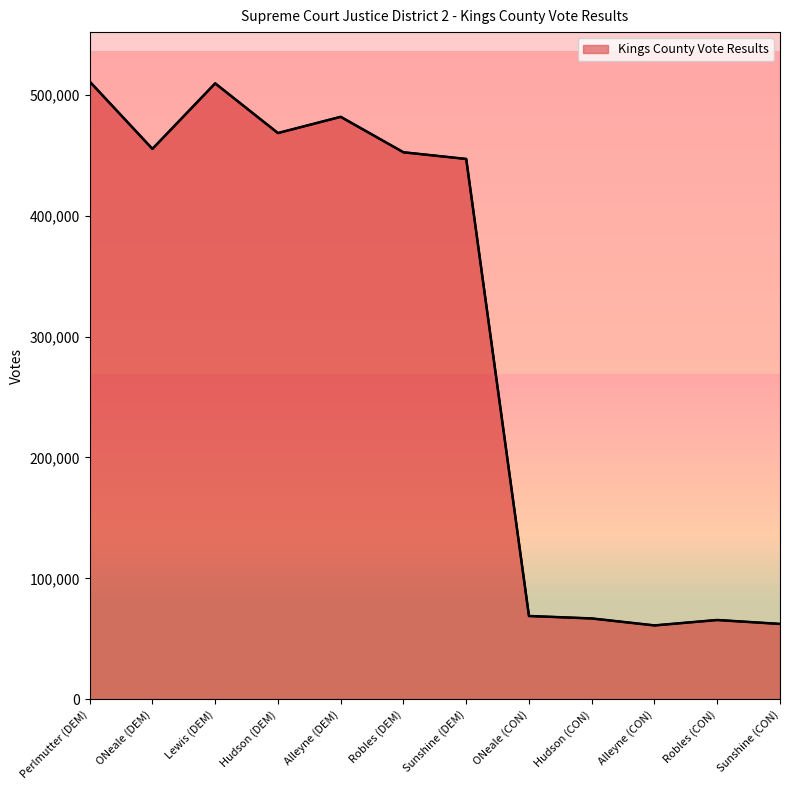

What is the sum of the values at Alleyne (DEM) and Alleyne (CON)?

542806